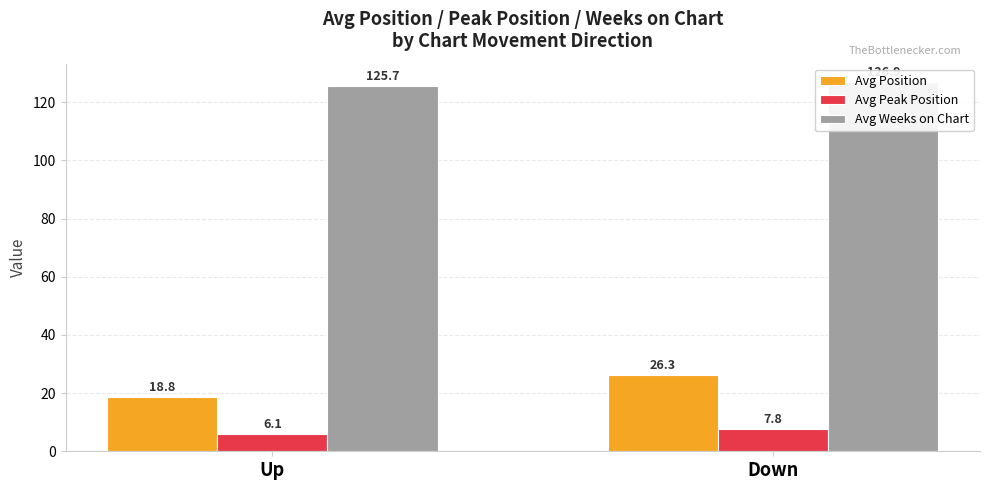

At which label is Avg Peak Position closest to 6?

Up